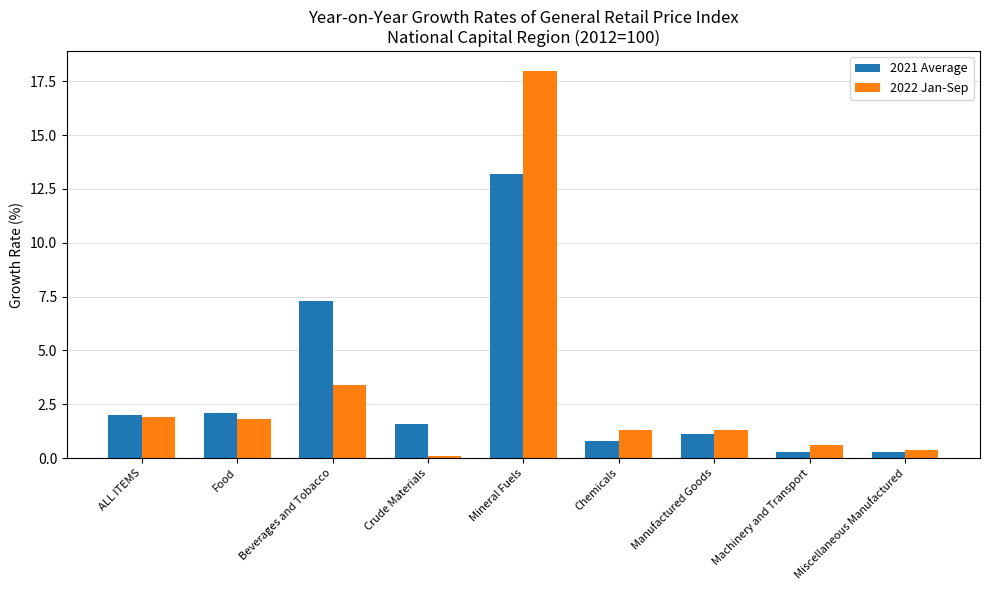

What are all the series names shown in the legend?

2021 Average, 2022 Jan-Sep